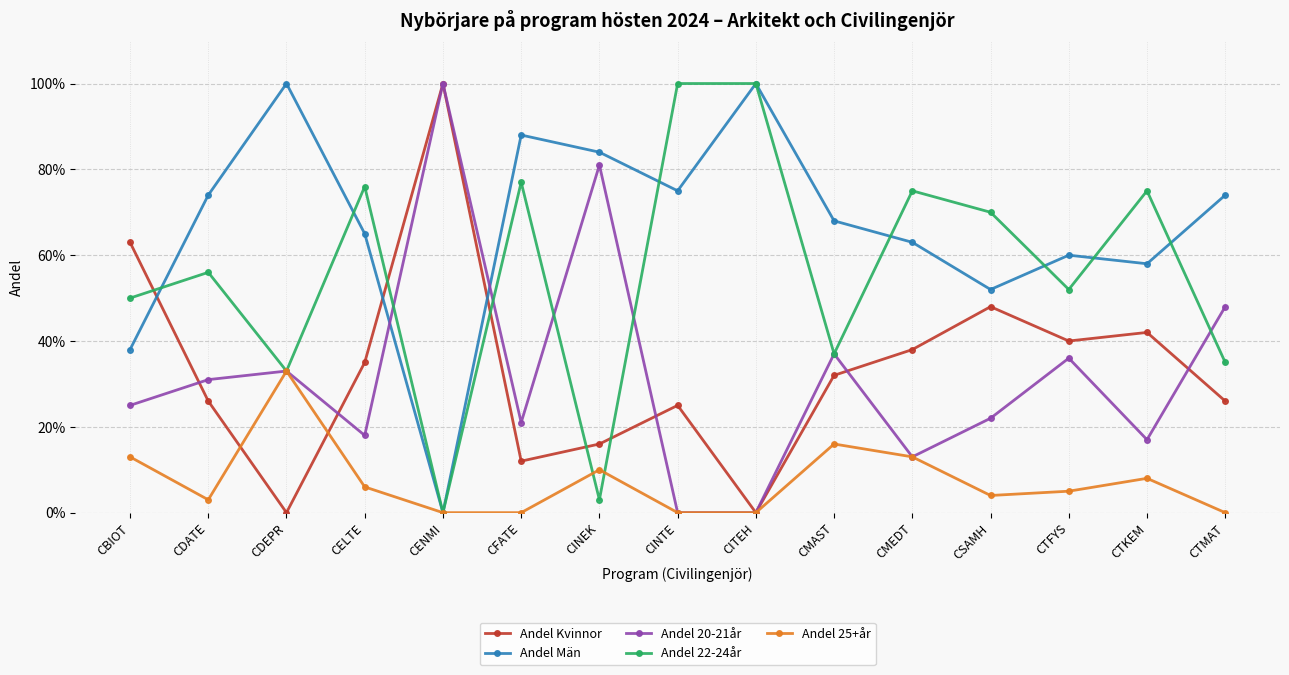

Does the chart display data point markers on the line(s)?

Yes